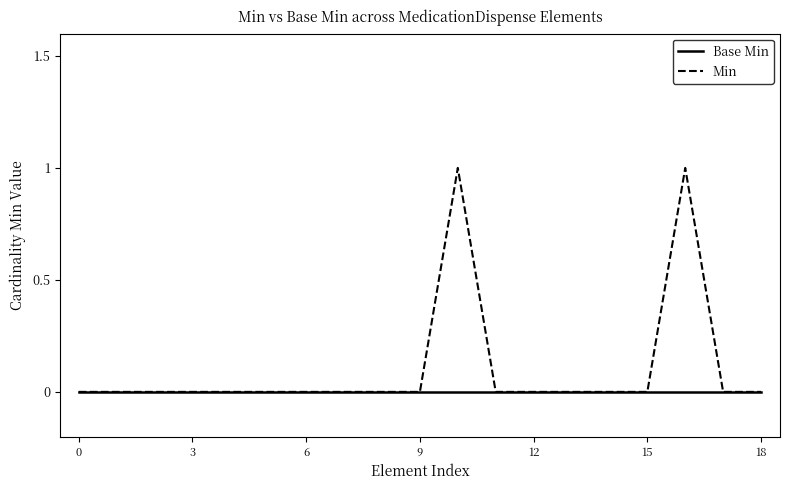

Rank the series by their average value, from highest to lowest.

Min, Base Min